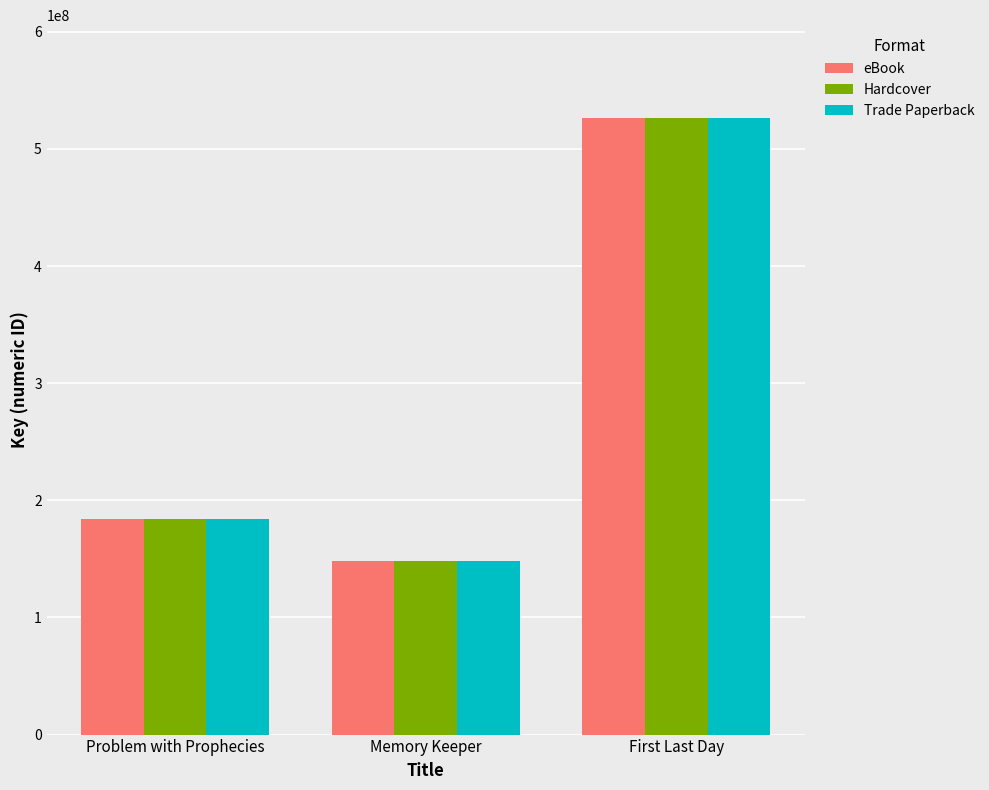

At which category is the sum across all series the highest?

First Last Day